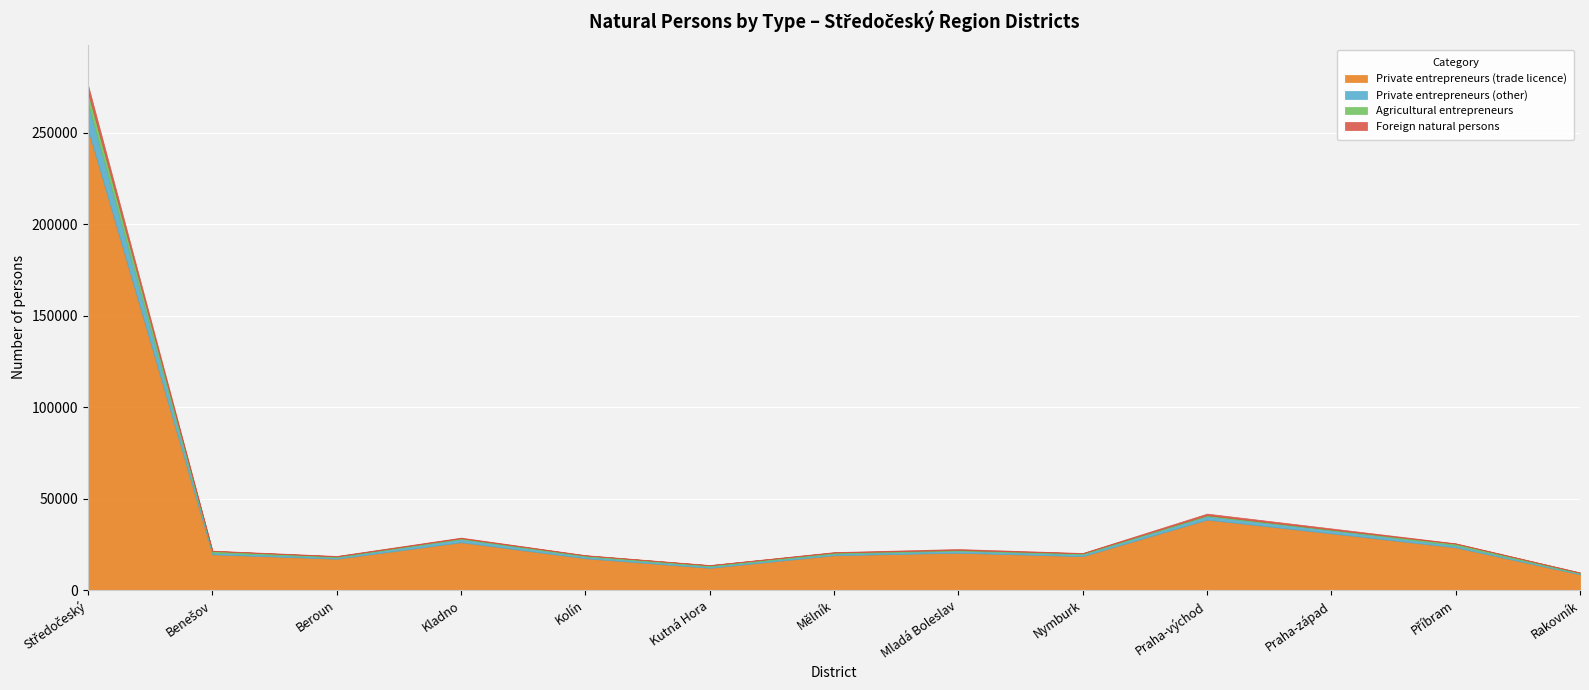

What are all the series names shown in the legend?

Private entrepreneurs (trade licence), Private entrepreneurs (other), Agricultural entrepreneurs, Foreign natural persons